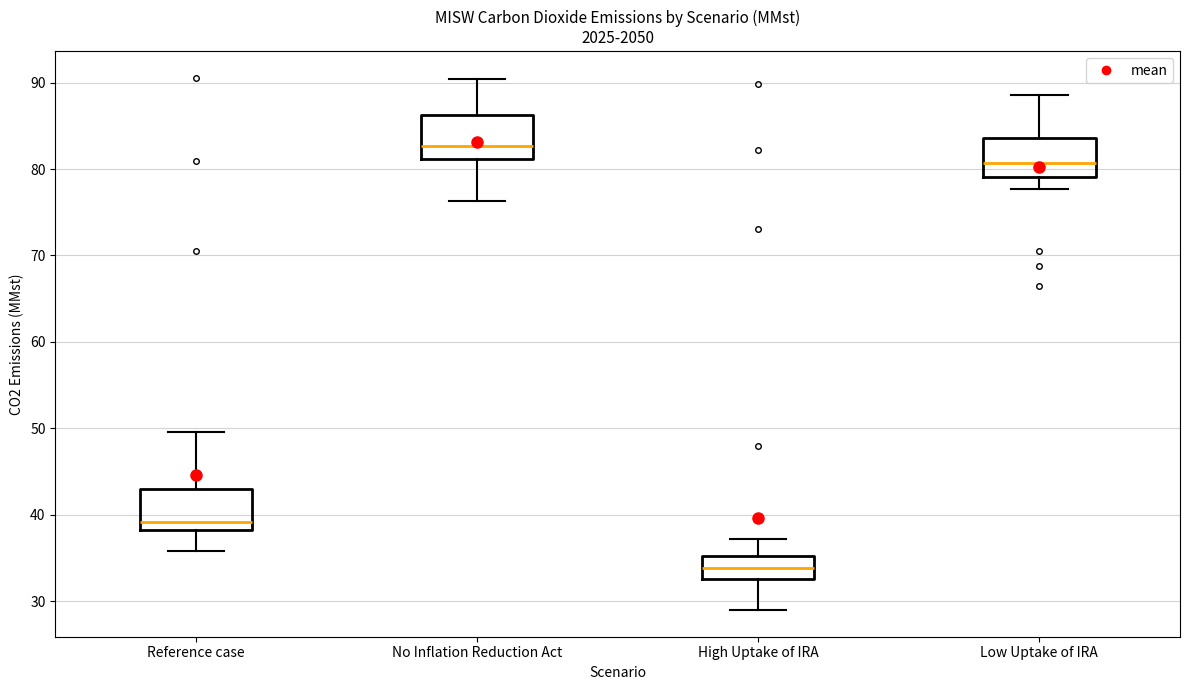

Where does the median line of the box for Low Uptake of IRA sit on the y-axis? The values are not printed on the chart, so give them approximately, as read against the axis.

81